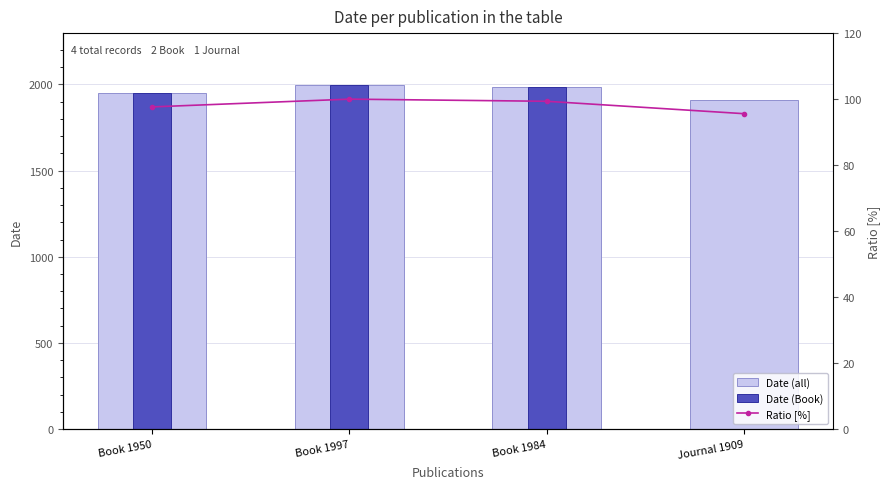

List the labels in order of Date (Book) value, largest first.

Book 1997, Book 1984, Book 1950, Journal 1909